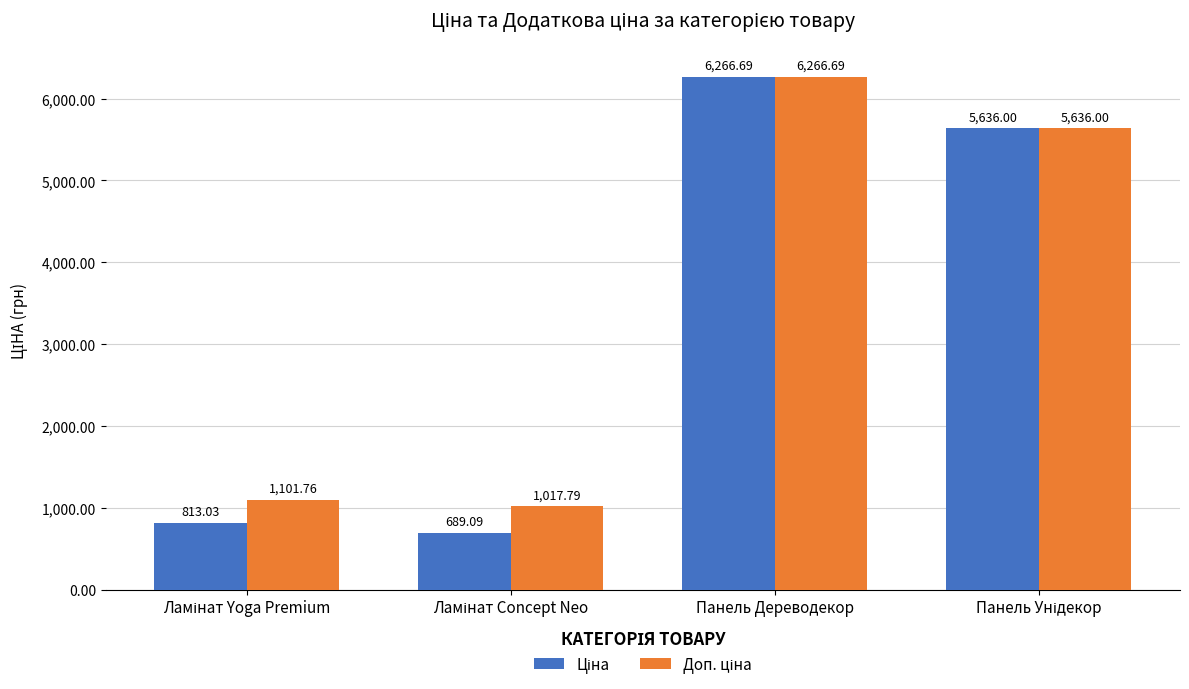

At which category is the sum across all series the highest?

Панель Дереводекор